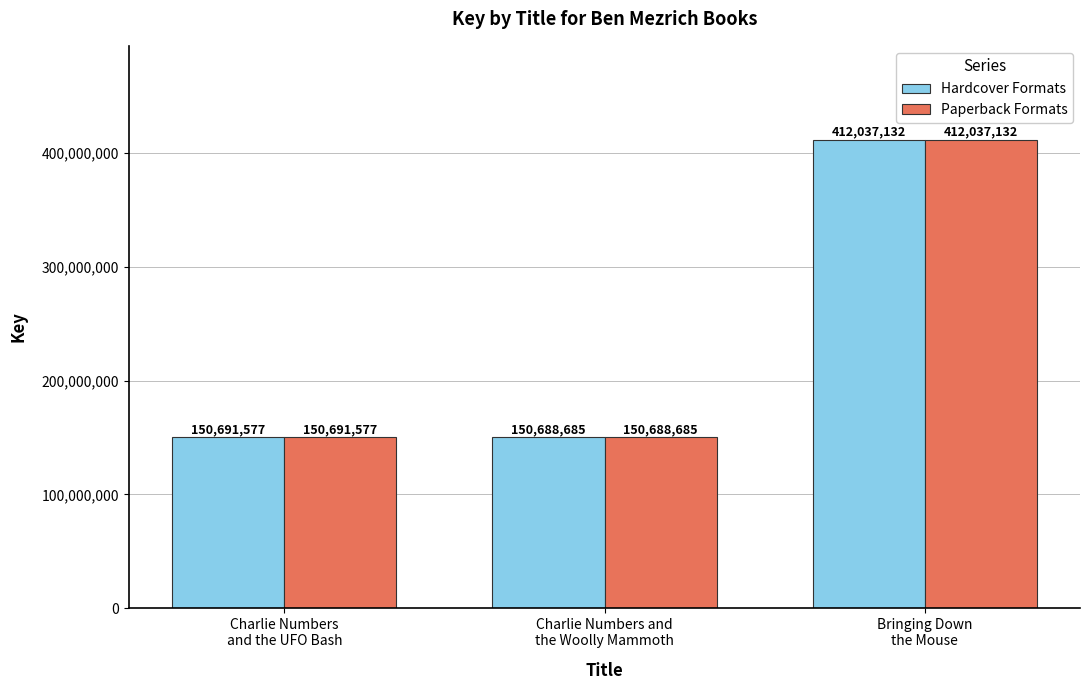

Which category has the lowest value in the Paperback Formats series?

Charlie Numbers and
the Woolly Mammoth